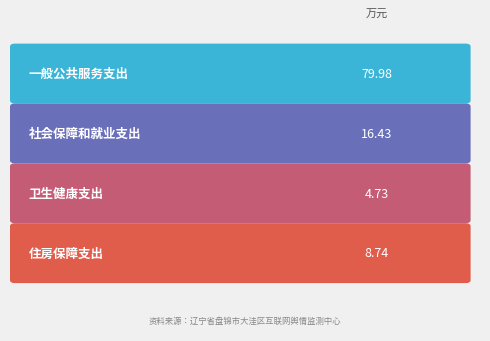

What position from the right is 一般公共服务支出?

4